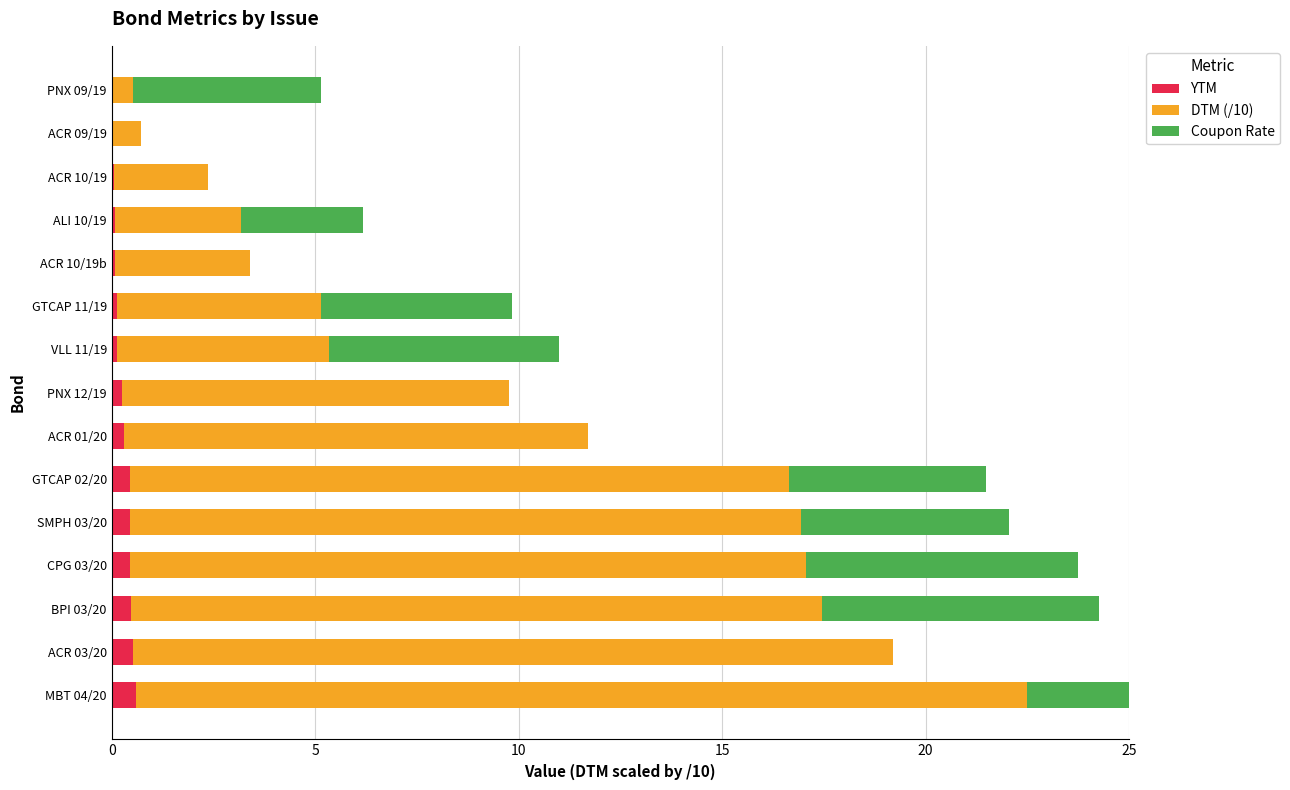

What are all the series names shown in the legend?

YTM, DTM (/10), Coupon Rate